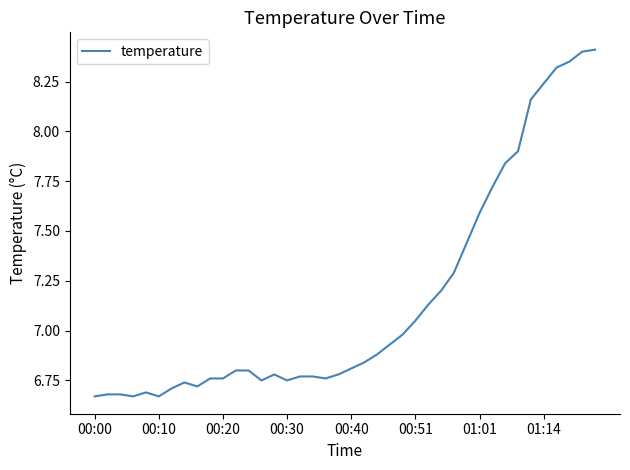

What is the greatest value displayed?

8.4